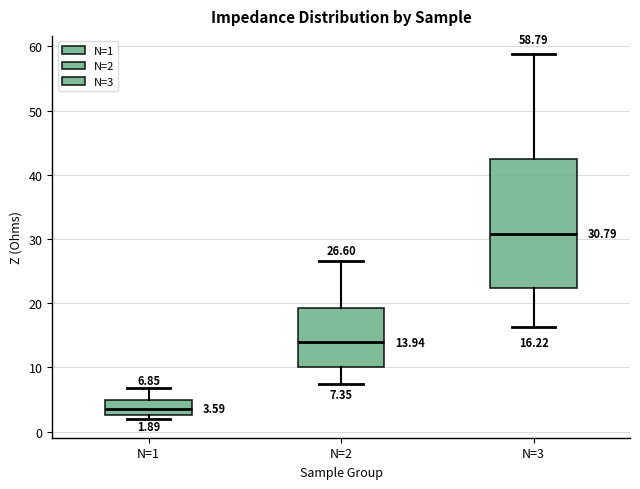

Comparing the boxes themselves (not the whiskers), which one is the tallest?

N=3